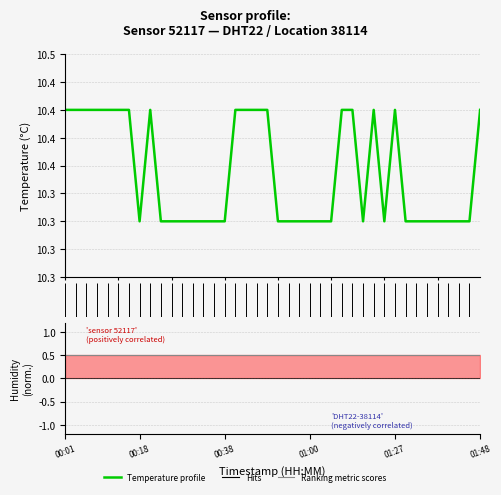

How many categories are shown in the chart?

40